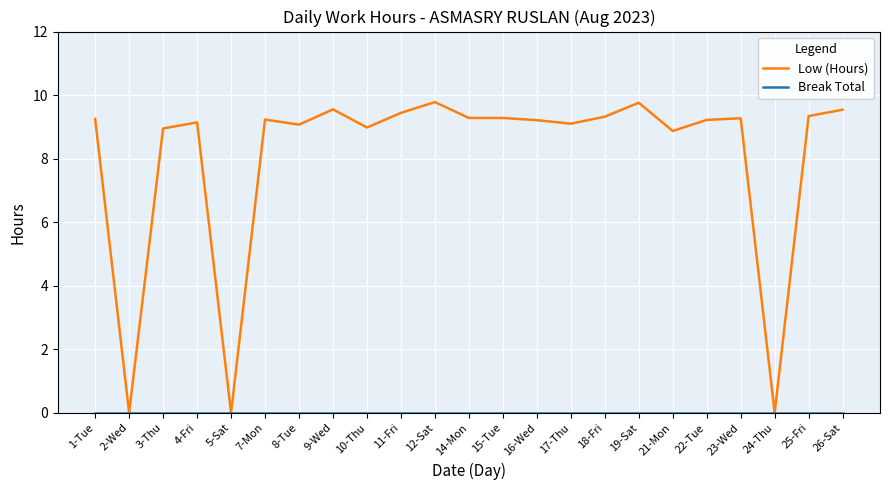

What position from the left is 2-Wed?

2